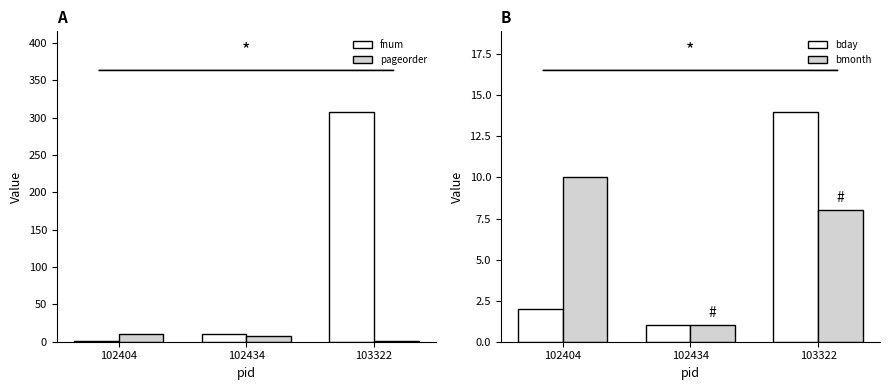

At which label does bmonth reach its minimum?

102434